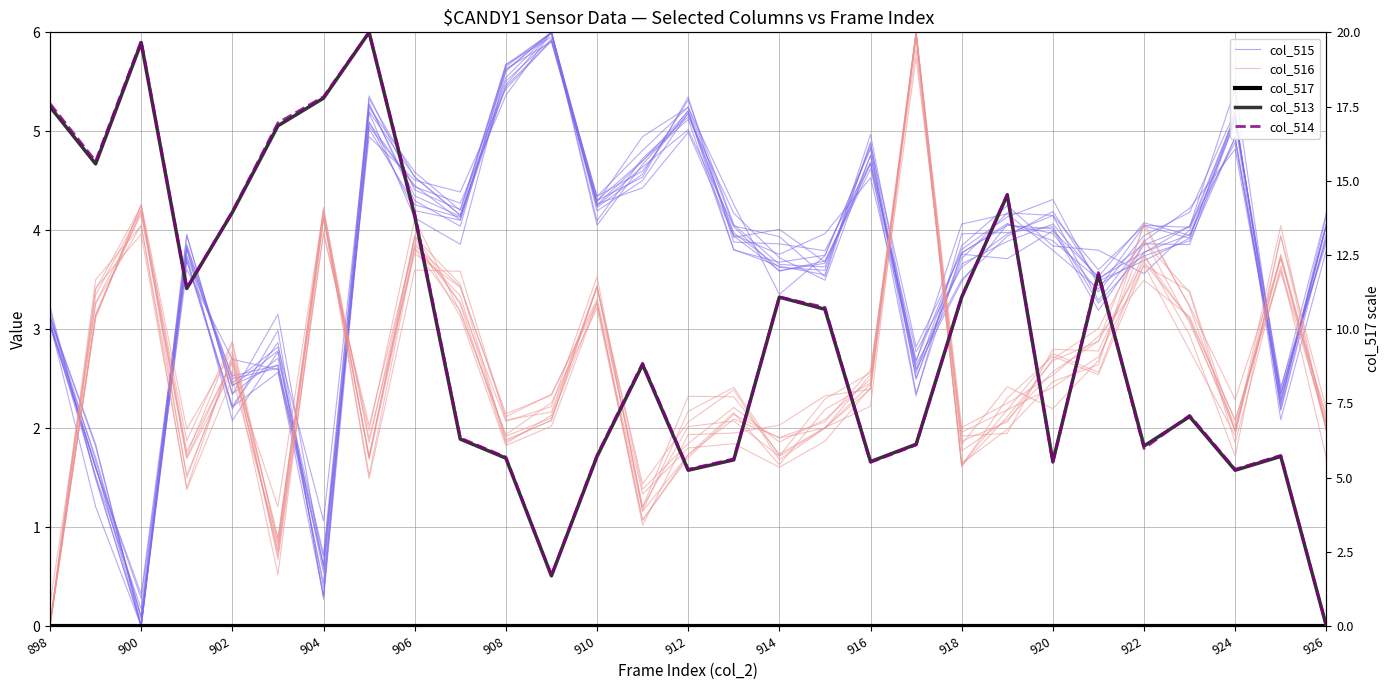

What is the difference between the maximum and minimum values in the col_515 series?

5.8